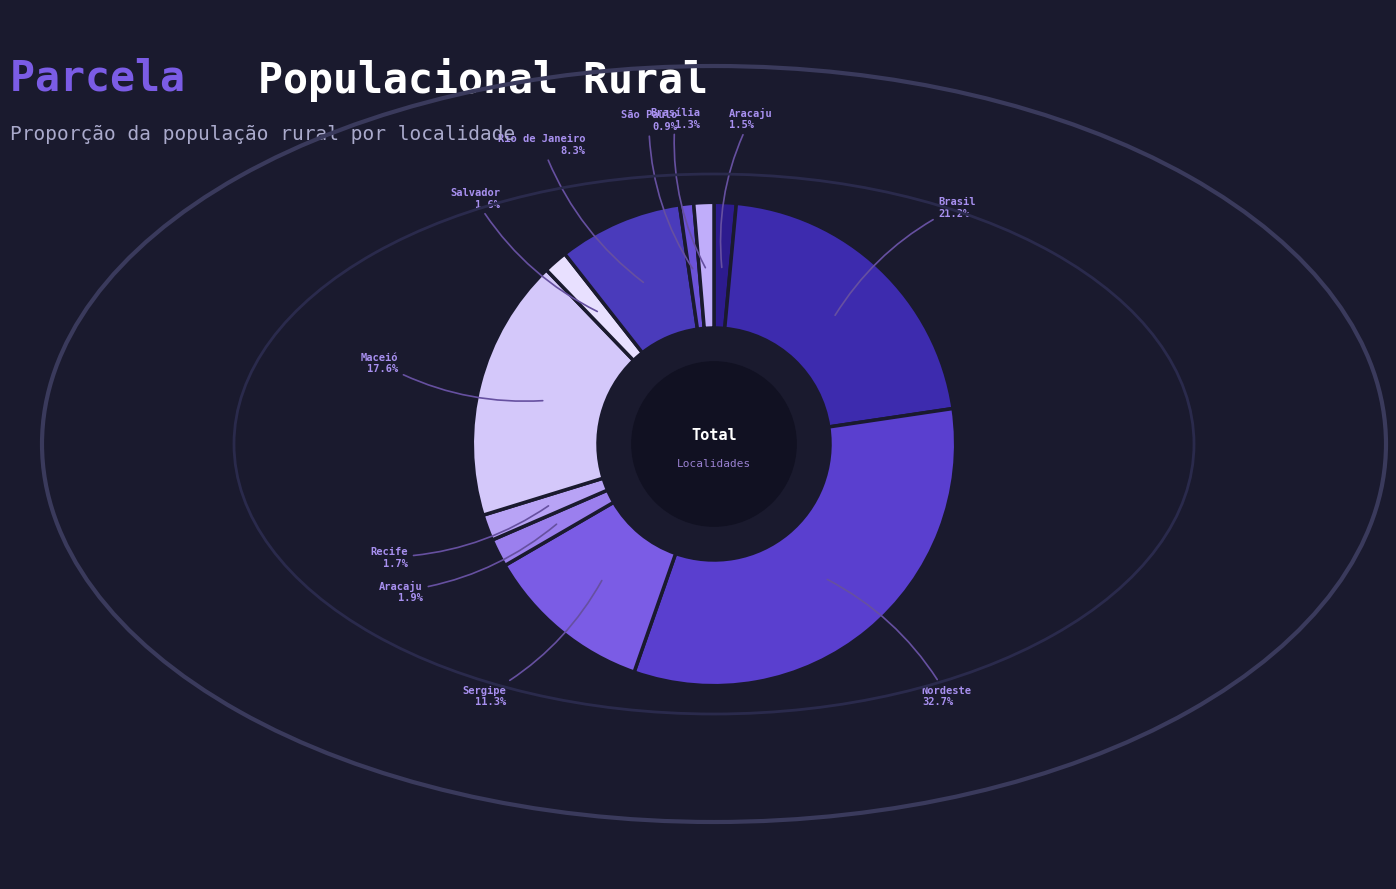

Count the number of slices in the pie.

11